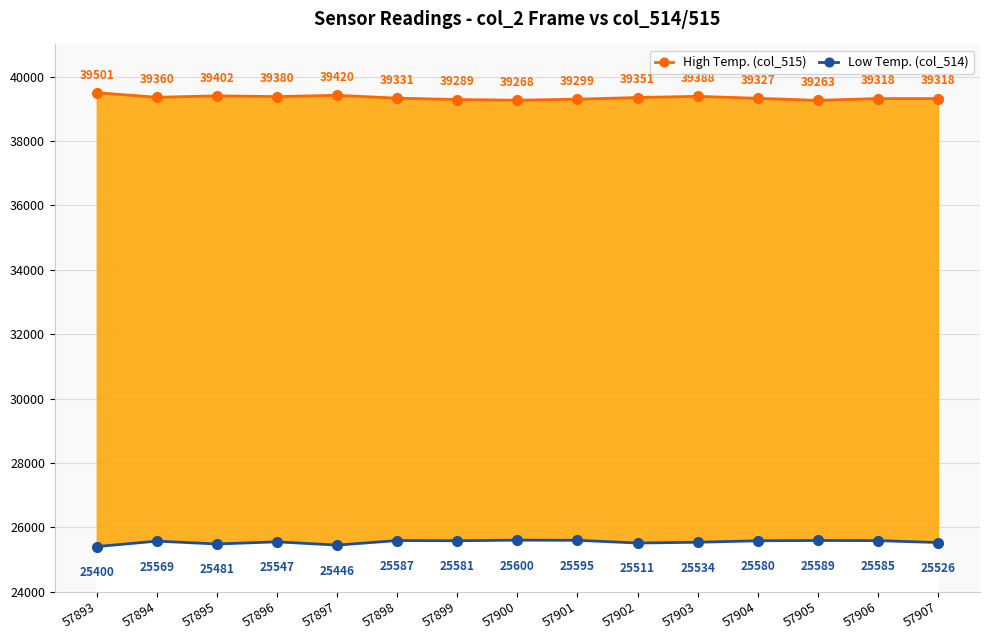

How many series are shown in this chart?

2